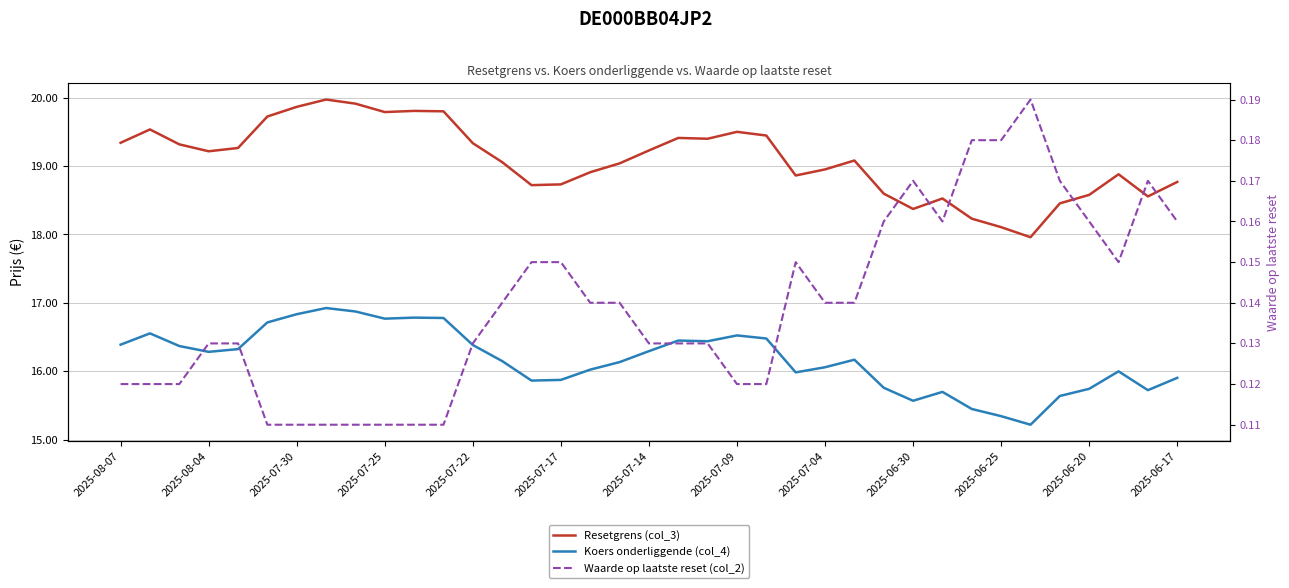

Which series changed the most between 15 and 32?

Resetgrens (col_3)